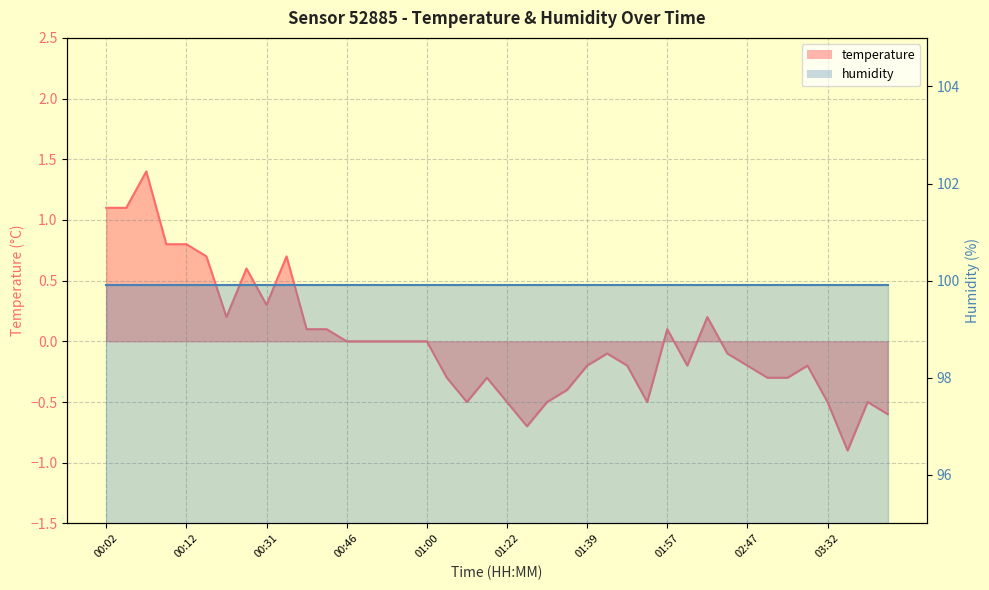

What is the value of the 38th point from the left?

-0.9